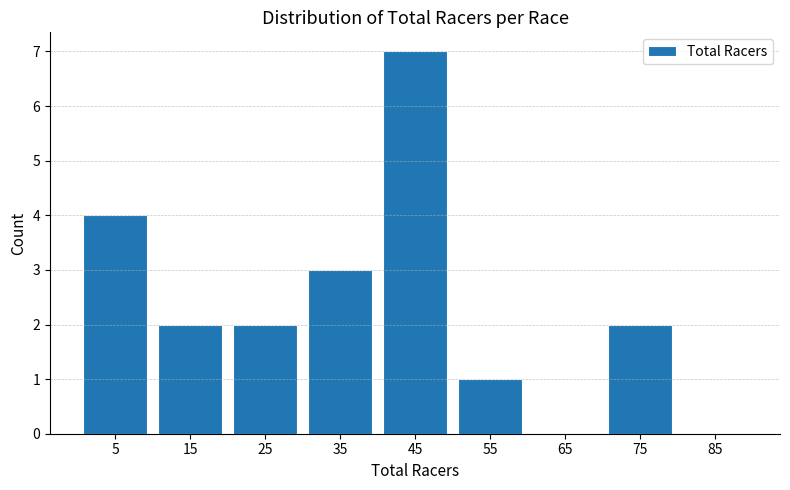

What is the height of the bar covering 0 to 10 on the x-axis? The values are not printed on the chart, so give them approximately, as read against the axis.

4